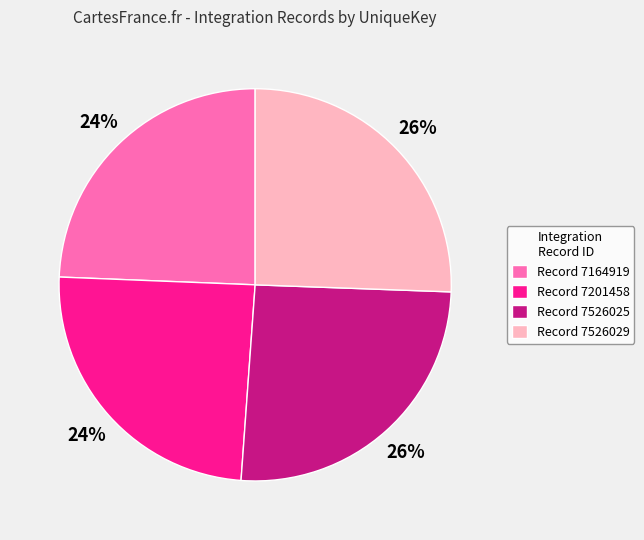

Which has a higher value, Record 7526025 or Record 7164919?

Record 7526025